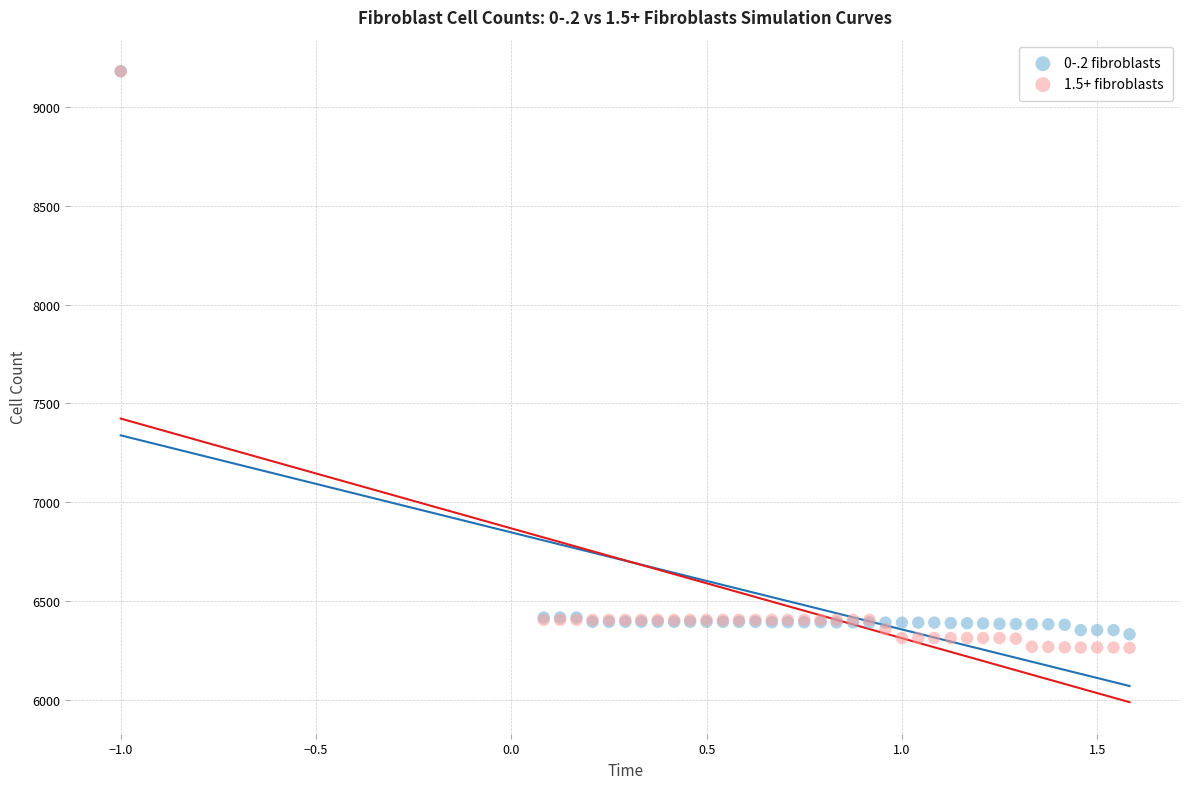

Which series contains the lowest Y value?

1.5+ fibroblasts